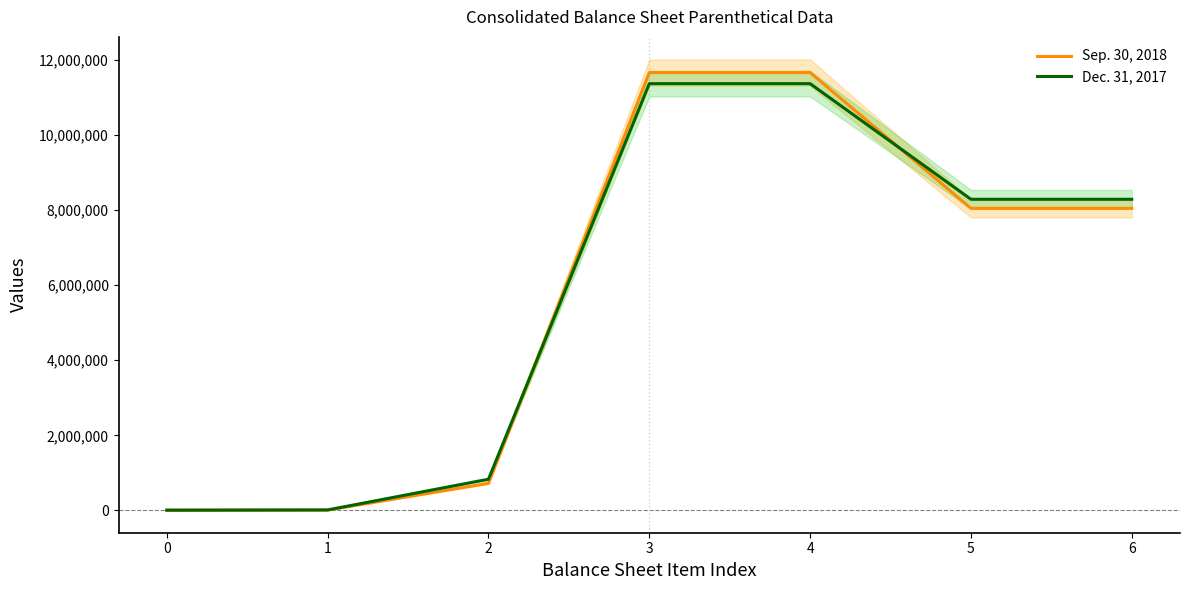

Reading left to right, transcribe all the data shown in this chart.

Sep. 30, 2018: 0=7151	1=9528	2=723127	3=11660491	4=11660491	5=8044292	6=8044292
Dec. 31, 2017: 0=7369	1=13803	2=831645	3=11364862	4=11364862	5=8286200	6=8286200